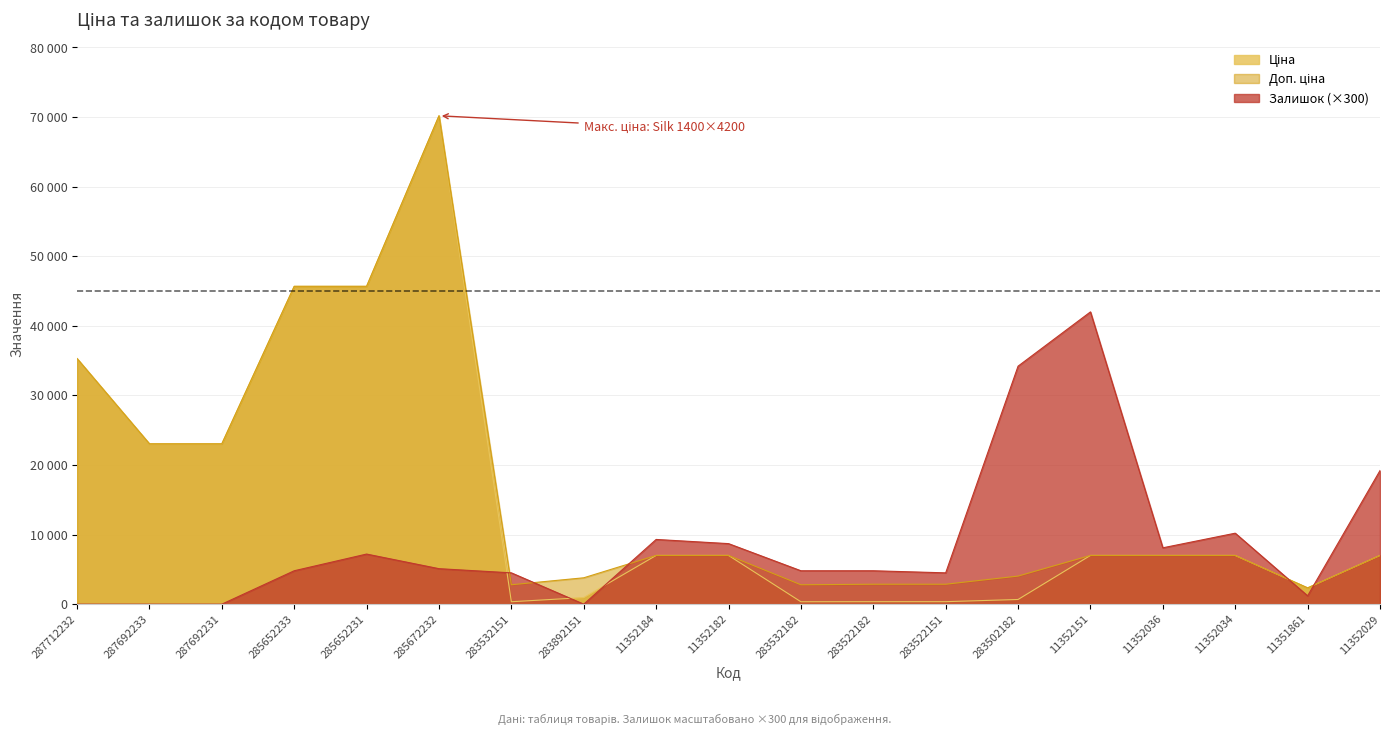

How many data points does each series have?

19